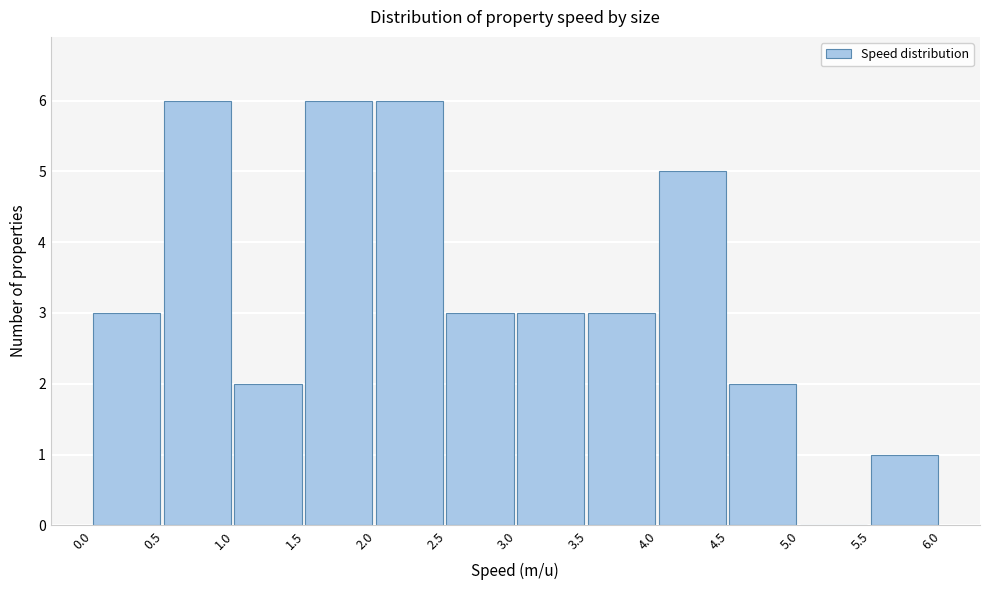

Reading left to right, list every bar in this chart as the range it spans on the x-axis followed by its height. The values are not printed on the chart, so give them approximately, as read against the axis.

0.0 to 0.5: 3
0.5 to 1.0: 6
1.0 to 1.5: 2
1.5 to 2.0: 6
2.0 to 2.5: 6
2.5 to 3.0: 3
3.0 to 3.5: 3
3.5 to 4.0: 3
4.0 to 4.5: 5
4.5 to 5.0: 2
5.0 to 5.5: 0
5.5 to 6.0: 1